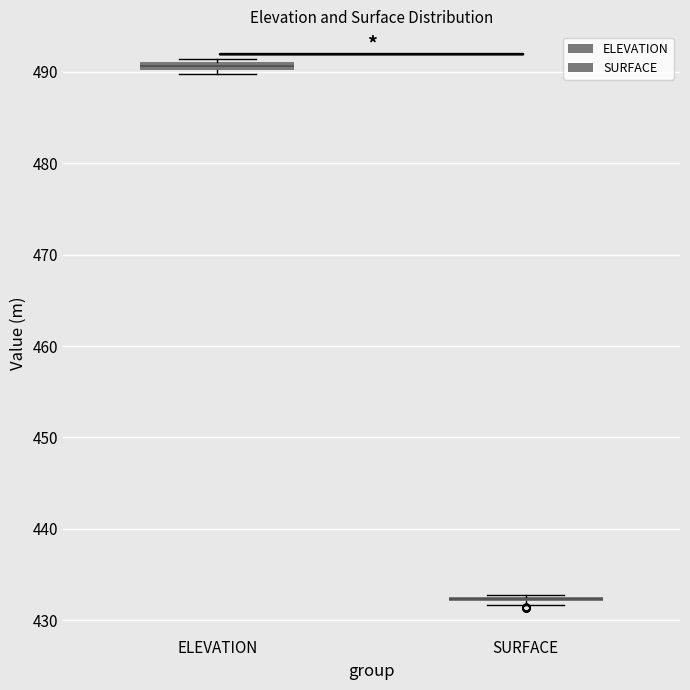

Where is the lower edge of the box for SURFACE on the y-axis? The values are not printed on the chart, so give them approximately, as read against the axis.

432